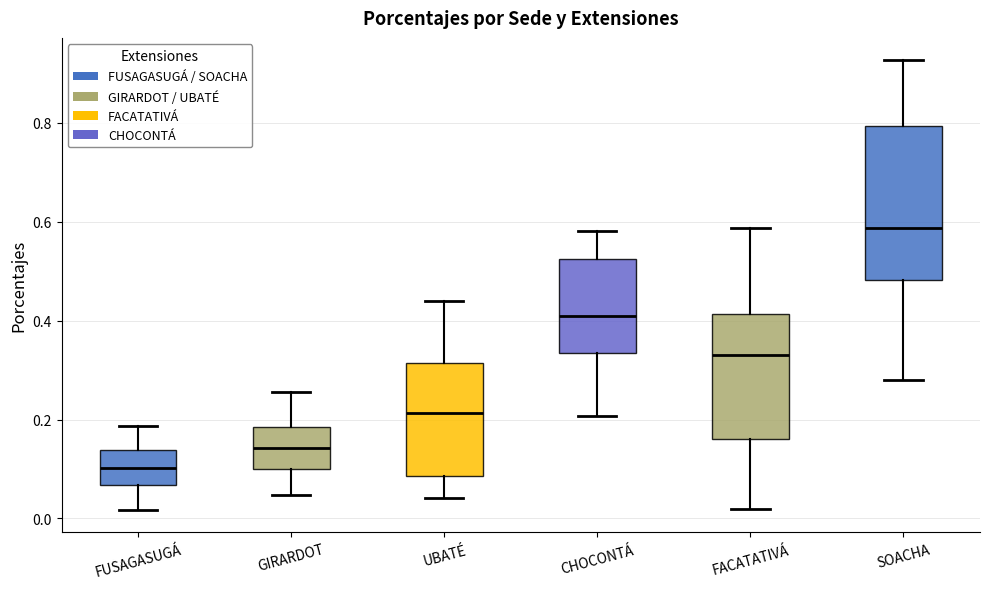

Reading left to right, read every box against the y-axis: the position of its median line, the range the box covers, and the ends of its whiskers. The values are not printed on the chart, so give them approximately, as read against the axis.

FUSAGASUGÁ: median 0.10, box 0.06 to 0.14, whiskers 0.02 to 0.18
GIRARDOT: median 0.14, box 0.10 to 0.18, whiskers 0.04 to 0.26
UBATÉ: median 0.22, box 0.08 to 0.32, whiskers 0.04 to 0.44
CHOCONTÁ: median 0.40, box 0.34 to 0.52, whiskers 0.20 to 0.58
FACATATIVÁ: median 0.34, box 0.16 to 0.42, whiskers 0.02 to 0.58
SOACHA: median 0.58, box 0.48 to 0.80, whiskers 0.28 to 0.92